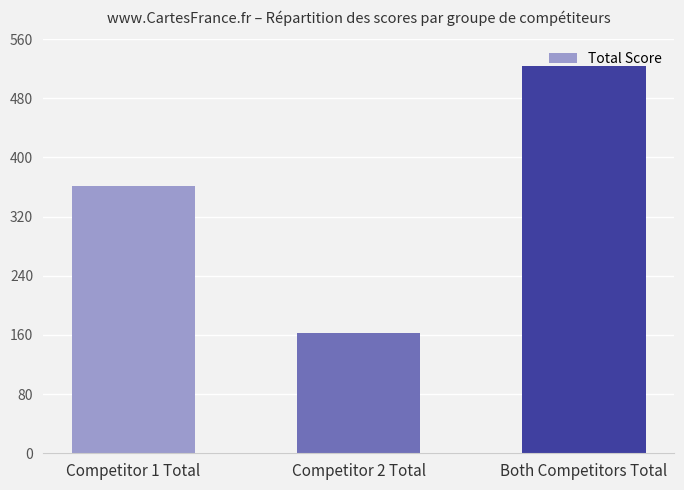

Which category has the lowest value across all series?

Competitor 2 Total